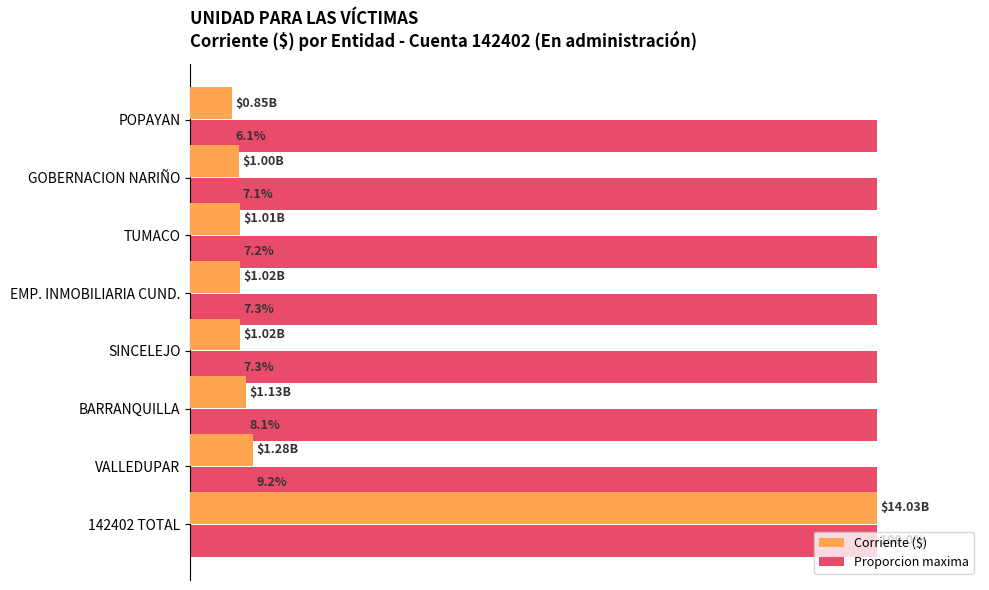

Which category has the lowest value across all series?

POPAYAN